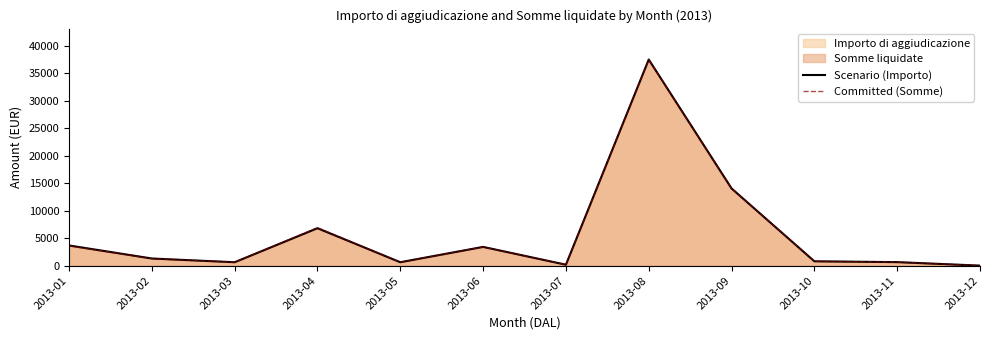

How many interior local peaks does the Scenario (Importo) series have?

3